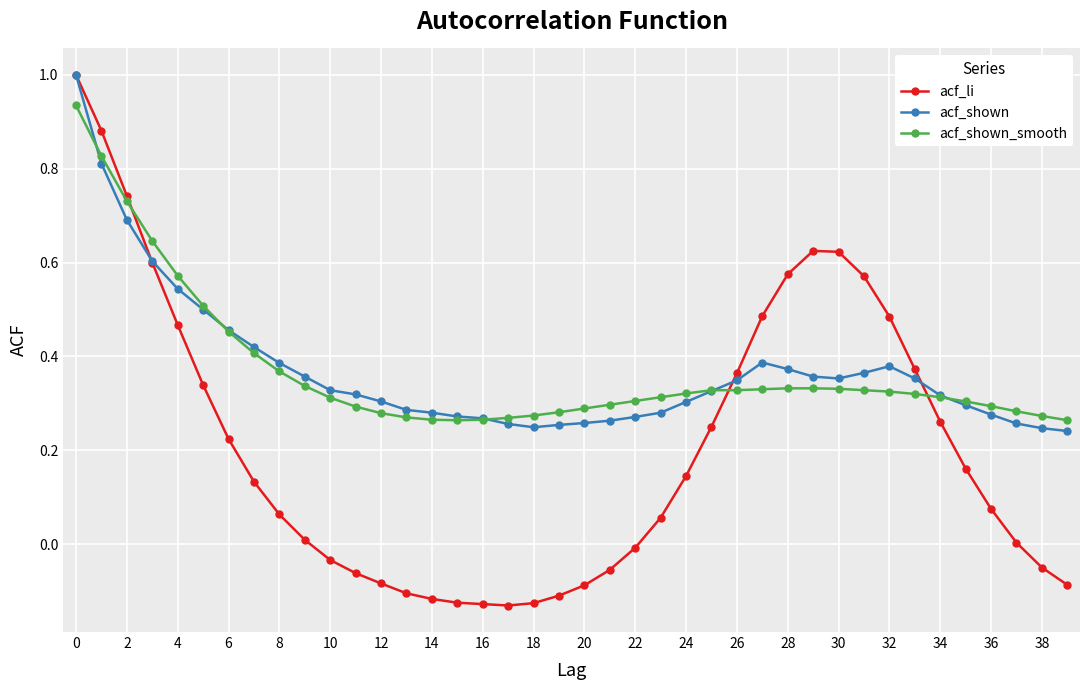

Does the chart display data point markers on the line(s)?

Yes